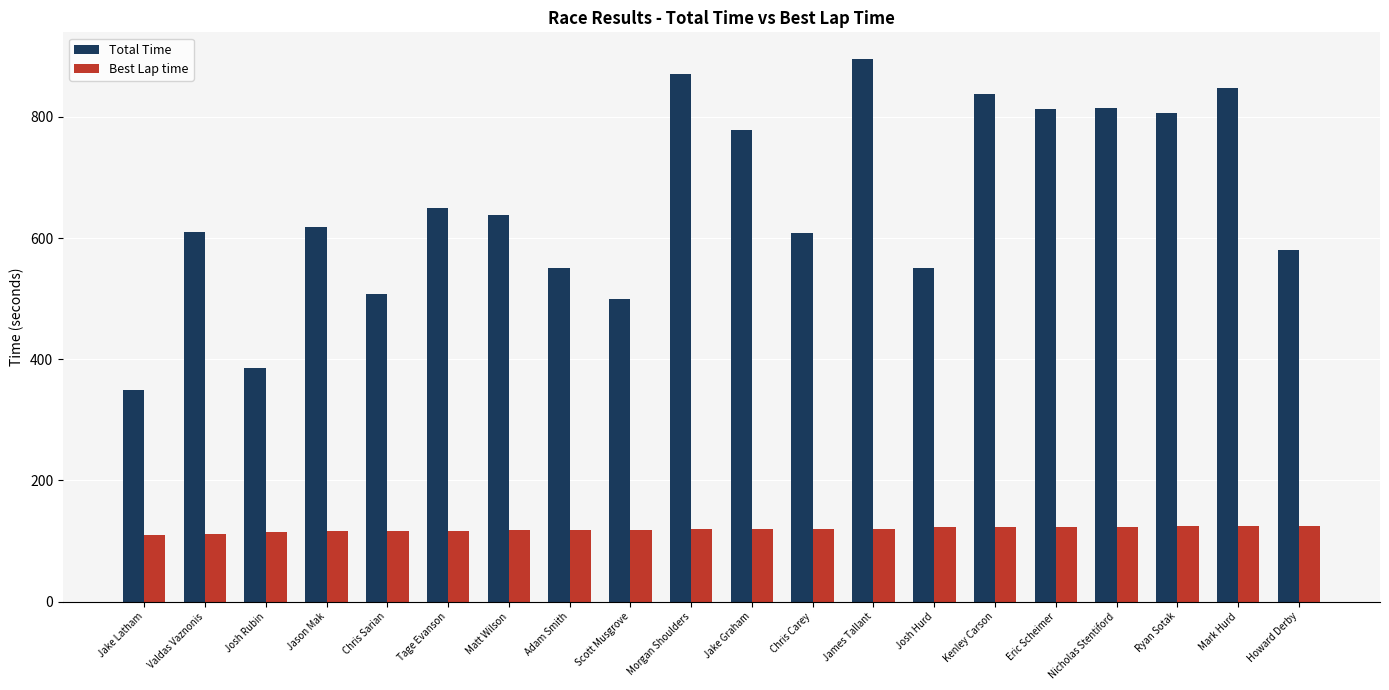

What is the spread (max minus min) of values at Chris Sarian?

390.5